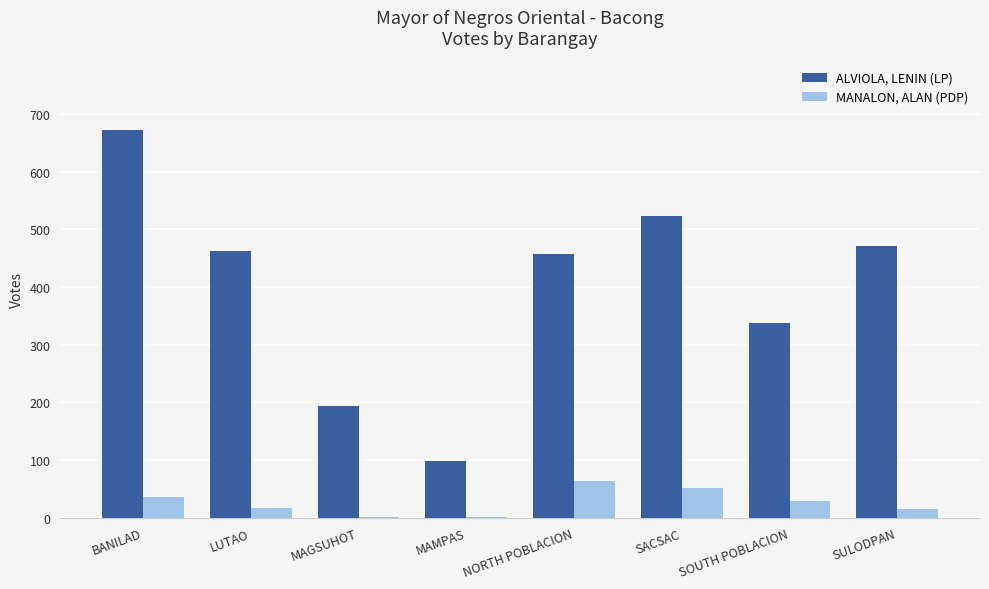

Are the bars horizontal?

No